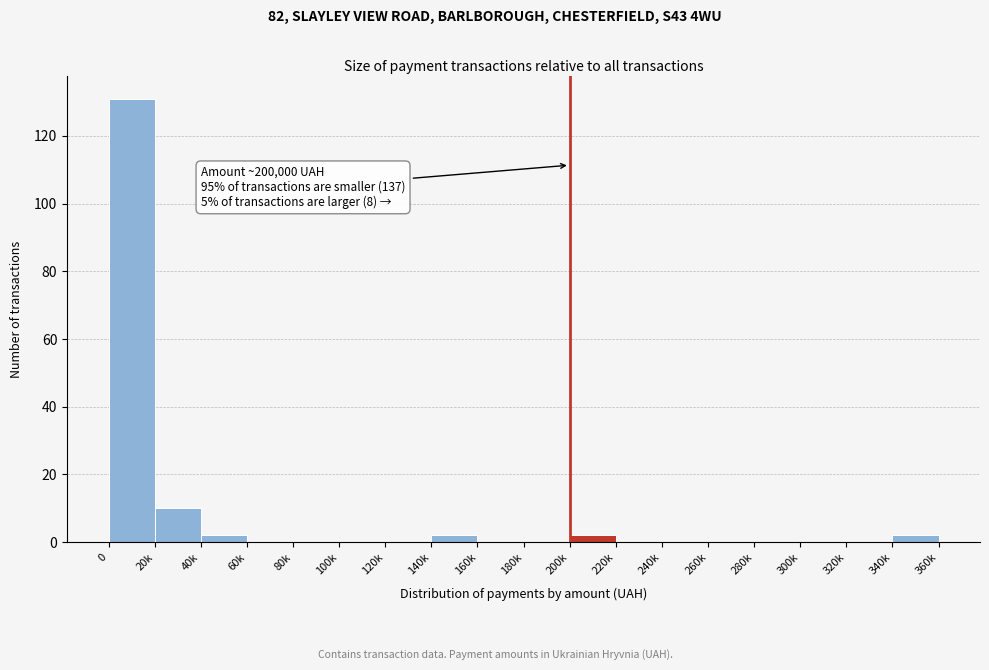

Reading left to right, transcribe all the data shown in this chart.

0=131	20k=10	40k=2	60k=0	80k=0	100k=0	120k=0	140k=2	160k=0	180k=0	200k=2	220k=0	240k=0	260k=0	280k=0	300k=0	320k=0	340k=2